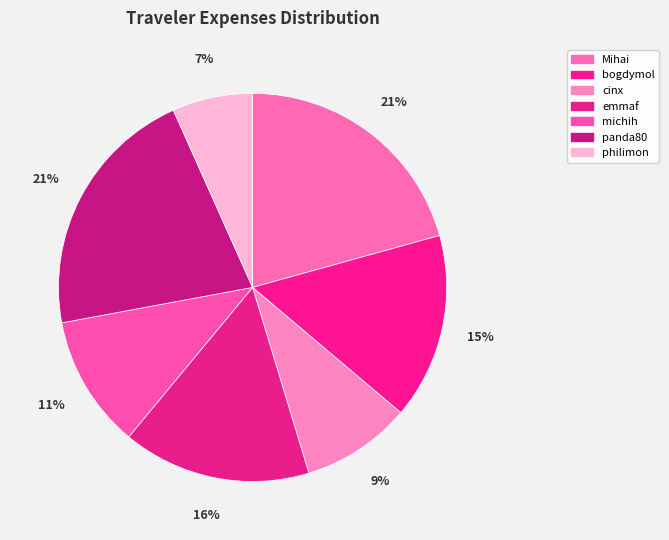

Do cinx and bogdymol together represent more than half of the pie?

No